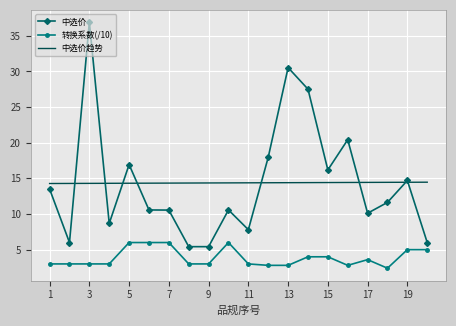

What is the highest value of the 转换系数(/10) series?

6.0